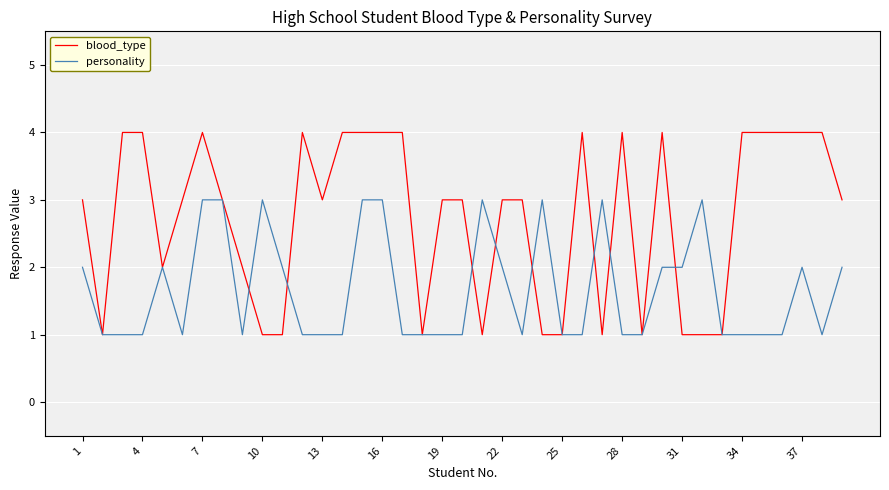

Which series has the widest spread of values?

blood_type